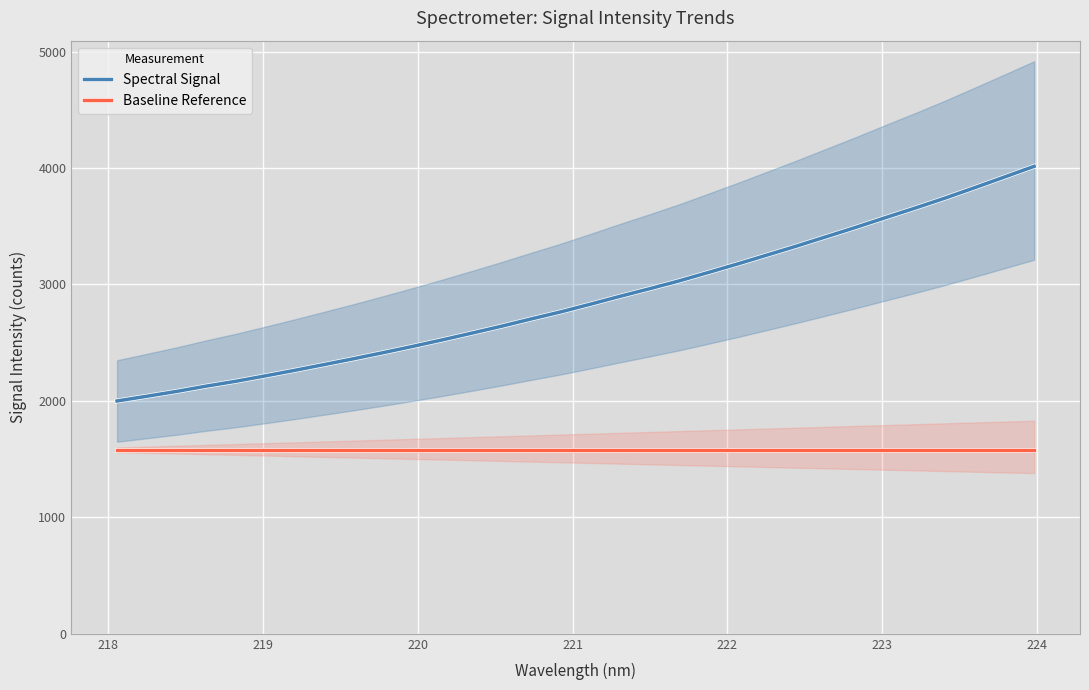

Which series has the largest total across all categories?

Spectral Signal